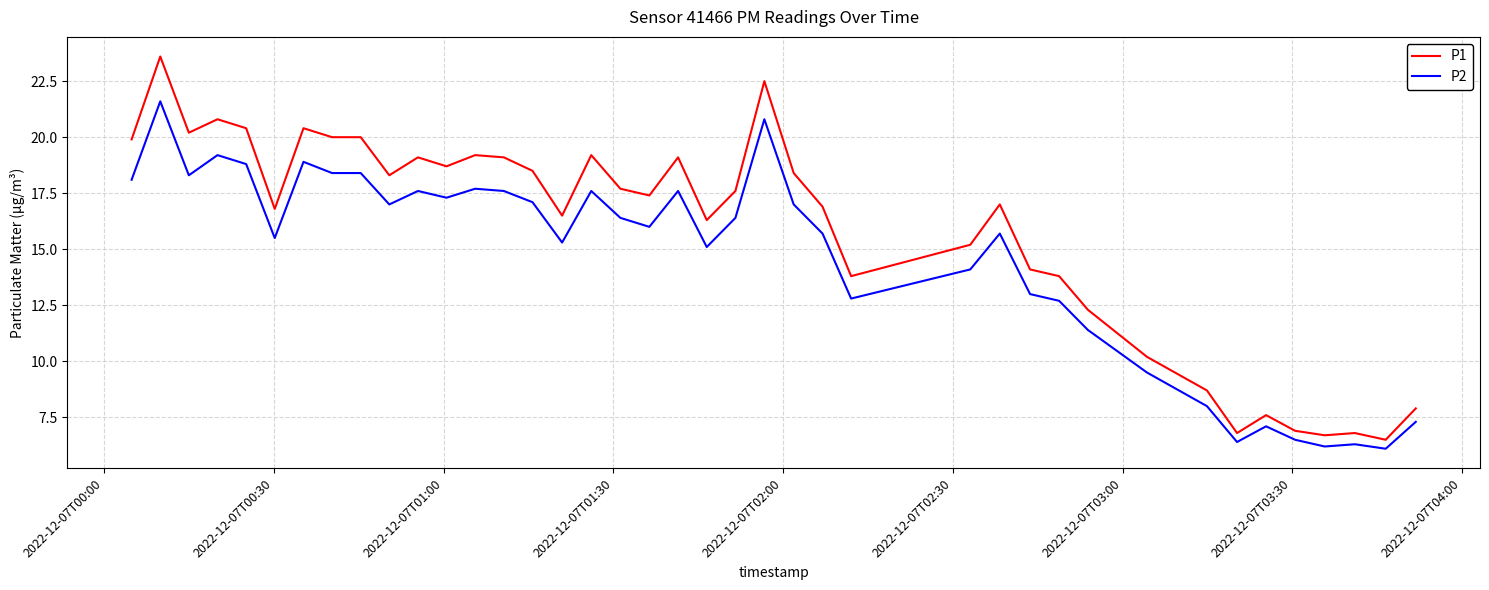

True or false: P2 has more than 1 points higher than both neighbors.

True